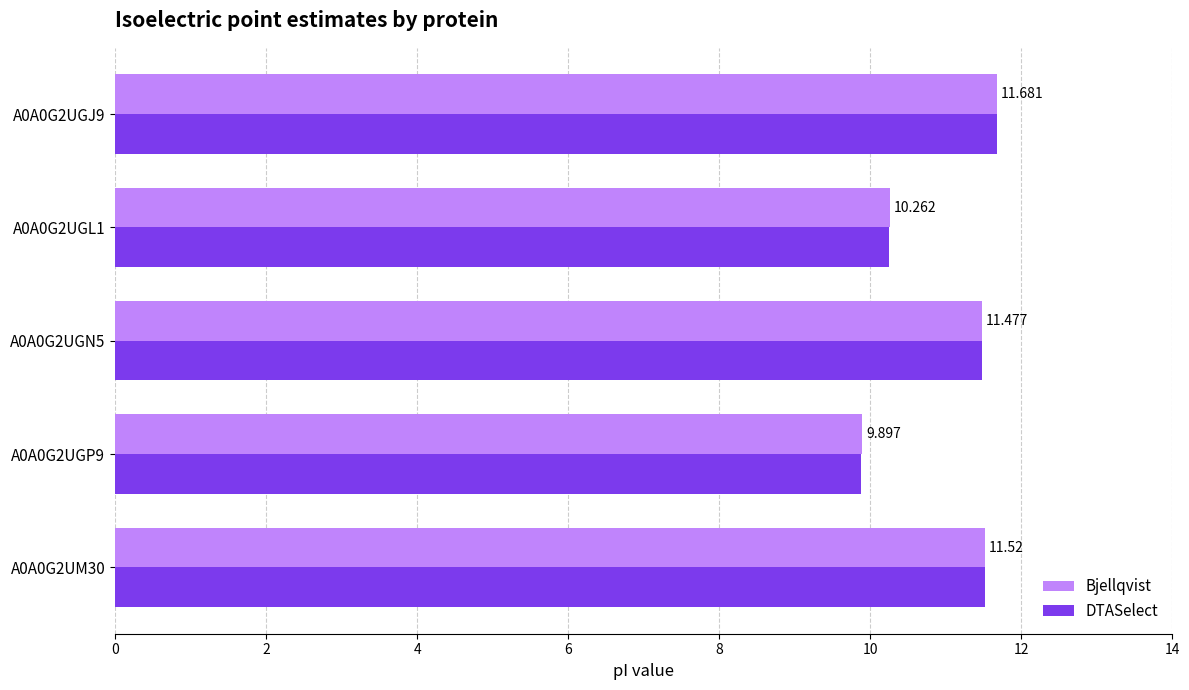

Which category has the lowest value across all series?

A0A0G2UGP9